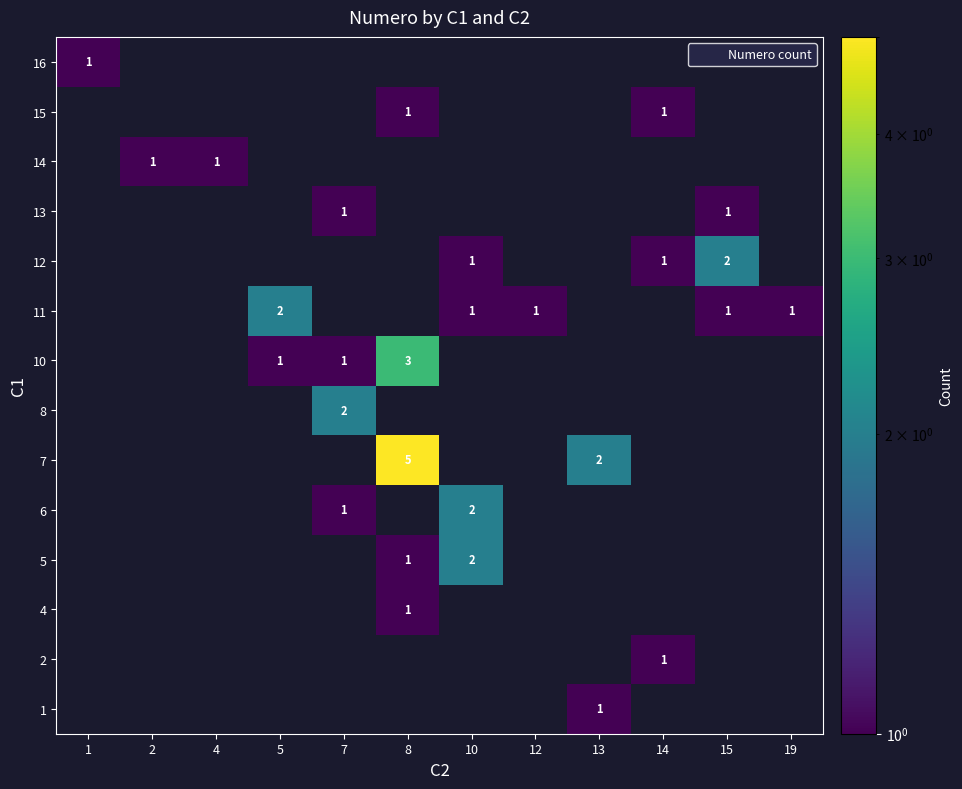

What is the total value across all series at 19?

1